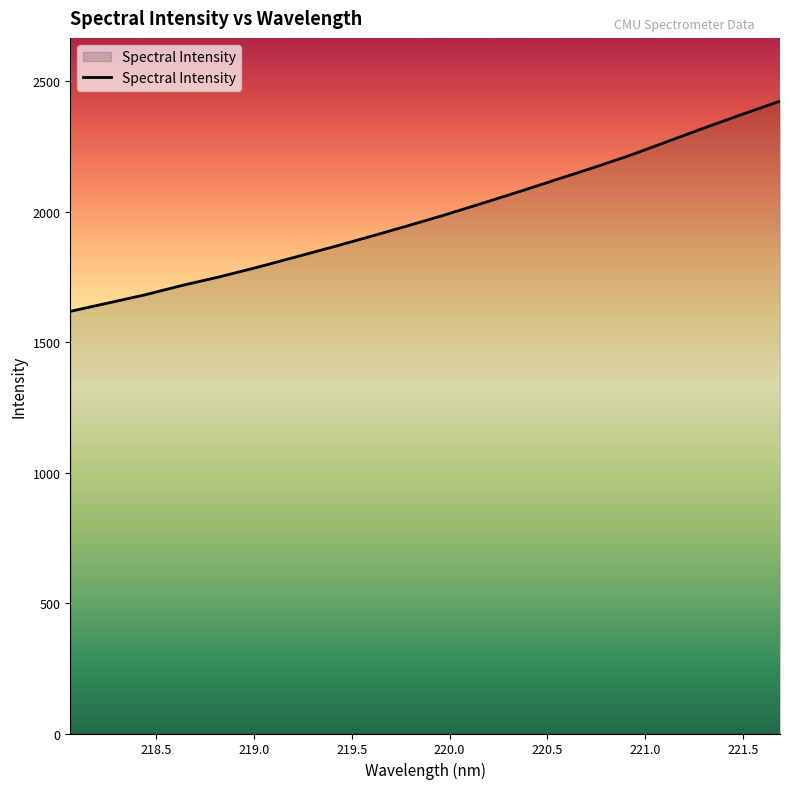

What is the difference between the maximum and minimum values?

805.9